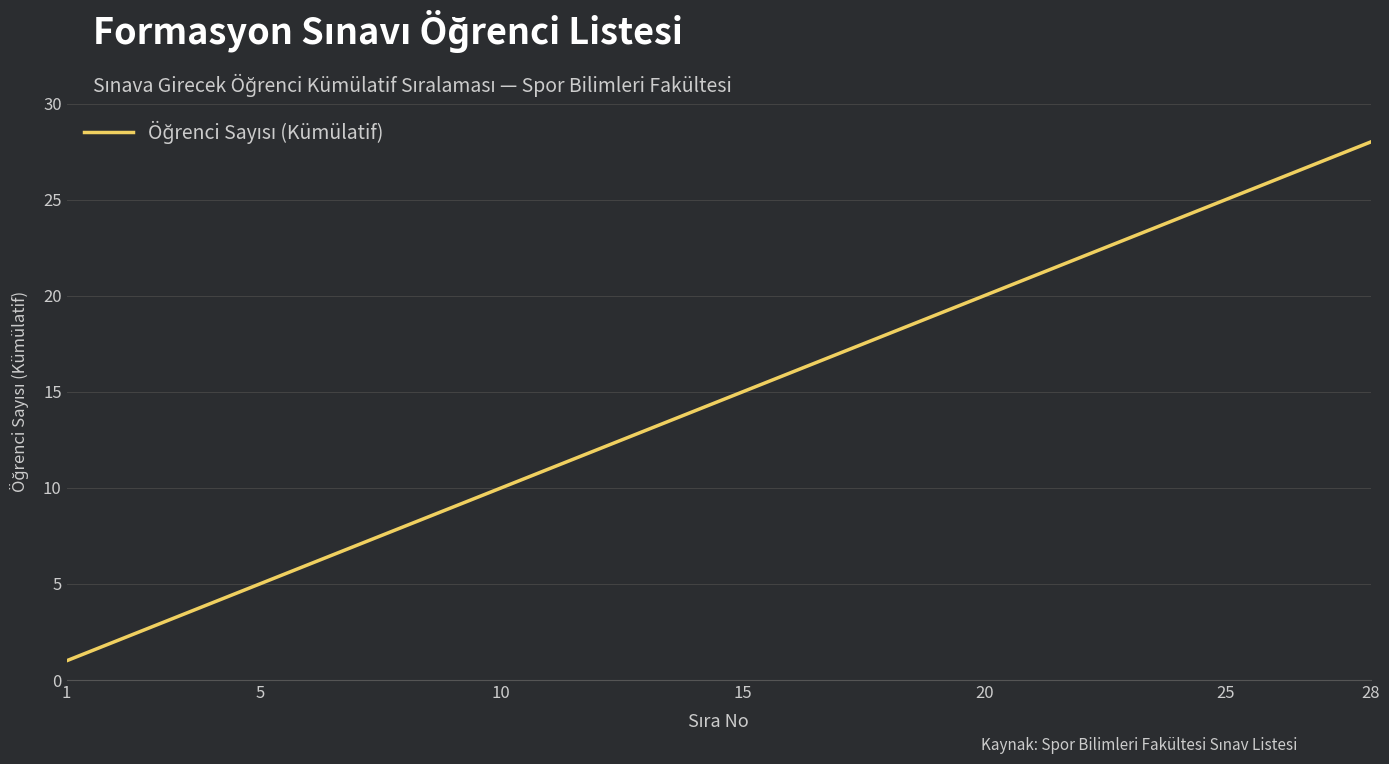

What is the maximum value shown in the chart?

28